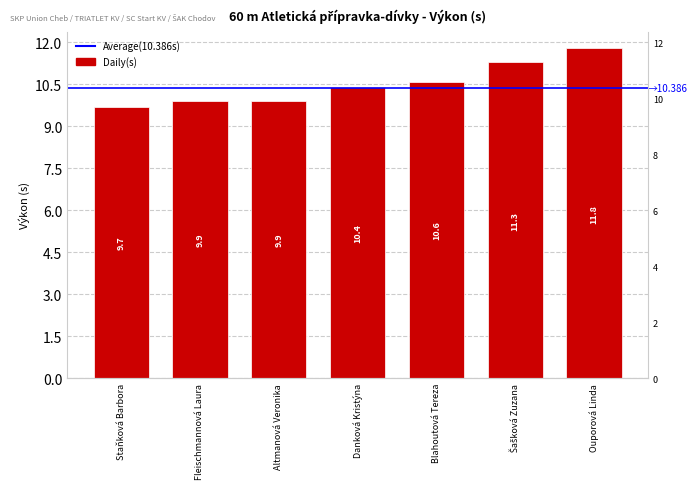

What is the greatest value displayed?

11.8